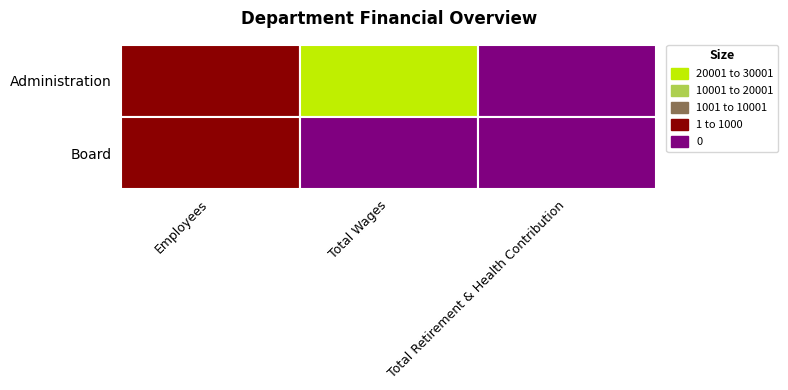

Read the Administration value at 1.

29954